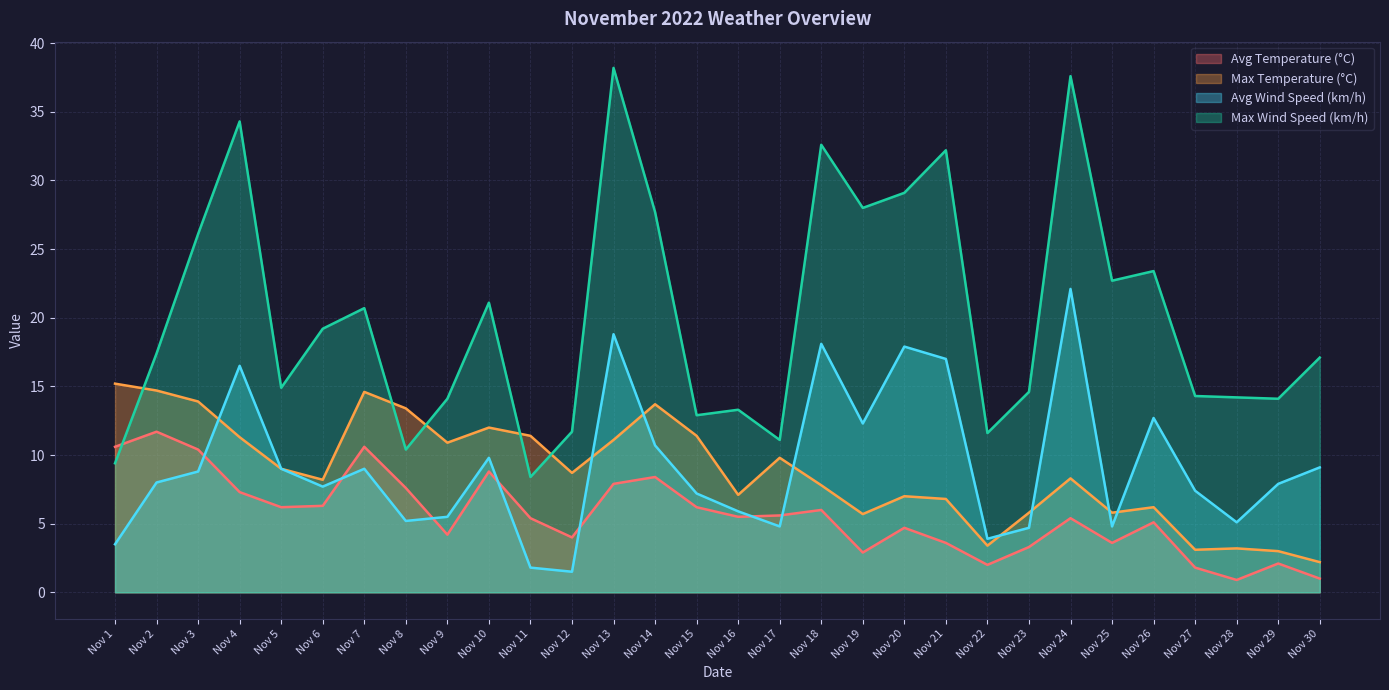

At which category does Avg Temperature (°C) reach its first local peak?

Nov 2